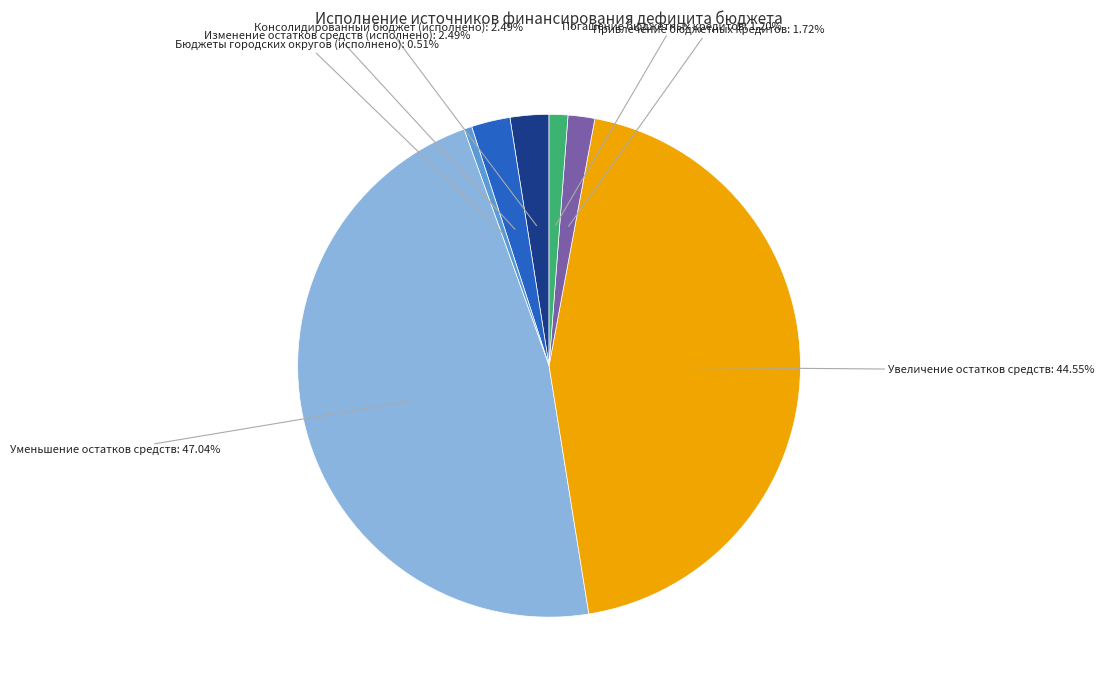

Do Погашение бюджетных кредитов and Уменьшение остатков средств together represent more than half of the pie?

No